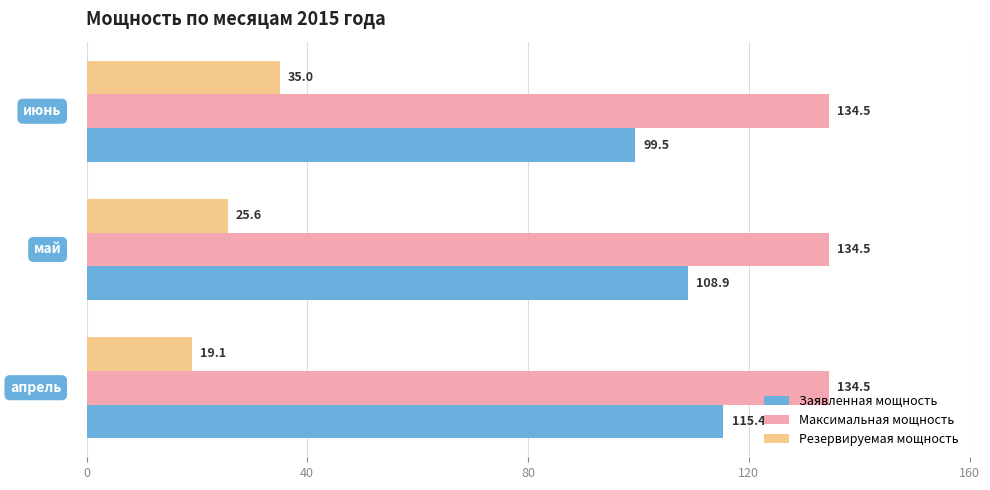

List the series in order of their peak value, highest first.

Максимальная мощность, Заявленная мощность, Резервируемая мощность